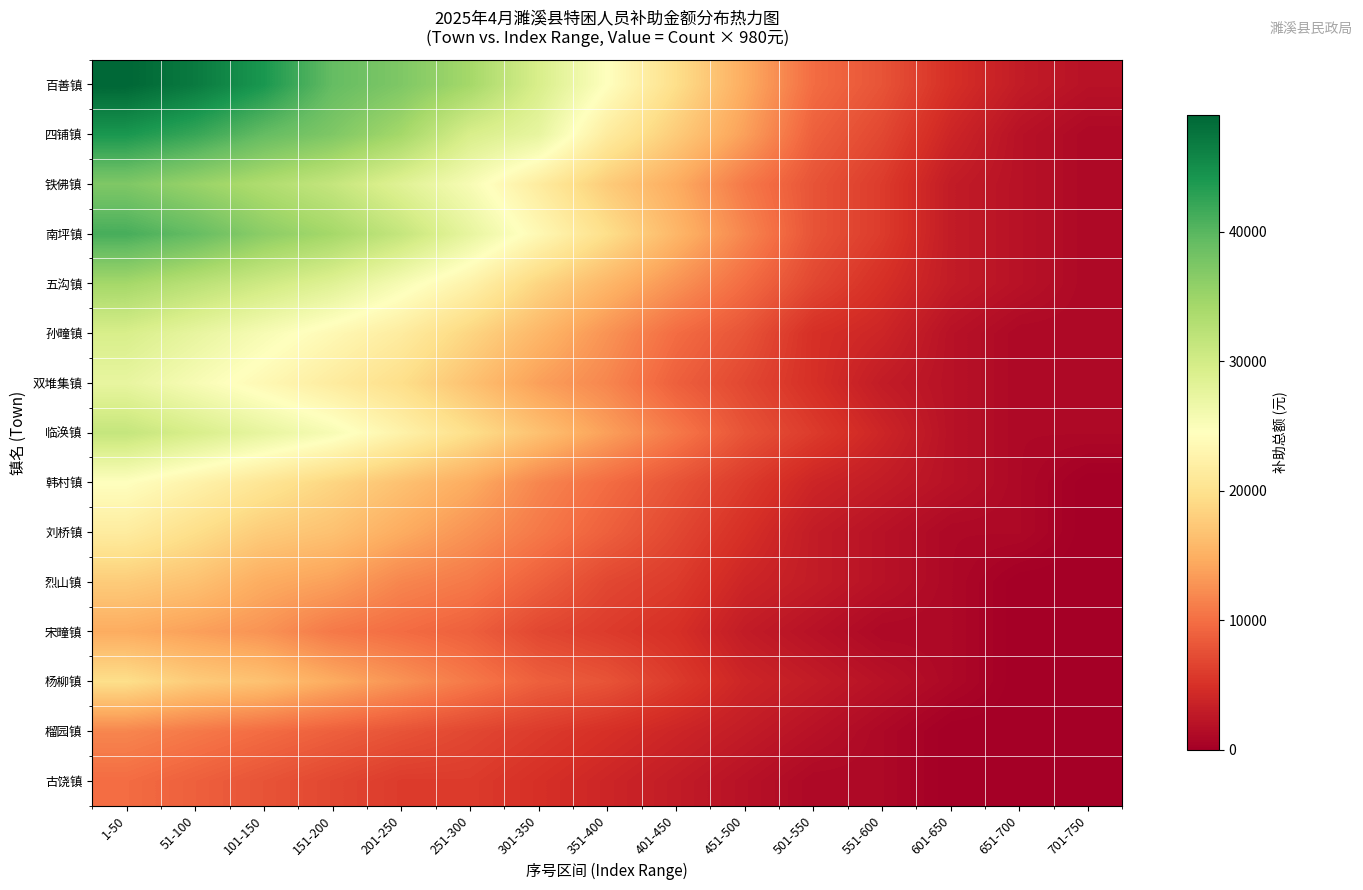

Between 1-50 and 251-300, which is larger?

1-50